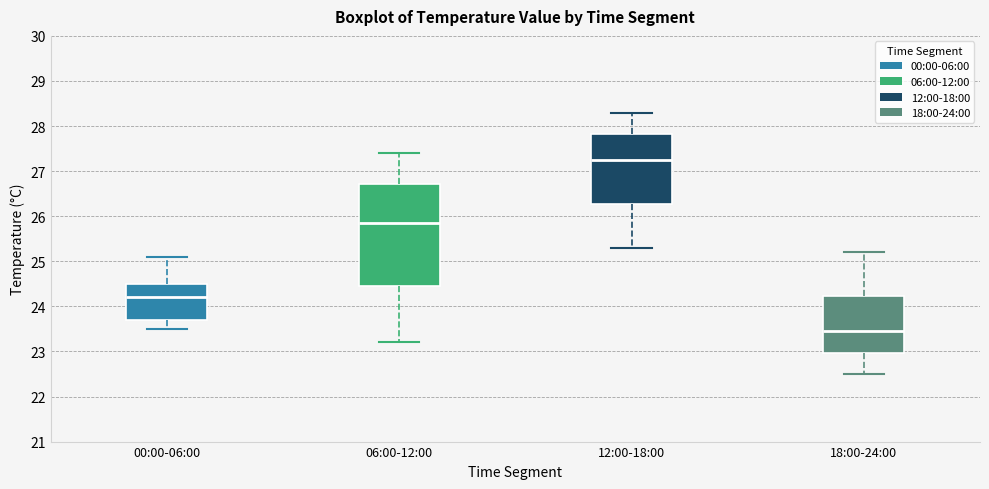

Reading left to right, read every box against the y-axis: the position of its median line, the range the box covers, and the ends of its whiskers. The values are not printed on the chart, so give them approximately, as read against the axis.

00:00-06:00: median 24.2, box 23.7 to 24.5, whiskers 23.5 to 25.1
06:00-12:00: median 25.9, box 24.5 to 26.7, whiskers 23.2 to 27.4
12:00-18:00: median 27.3, box 26.3 to 27.8, whiskers 25.3 to 28.3
18:00-24:00: median 23.5, box 23.0 to 24.2, whiskers 22.5 to 25.2